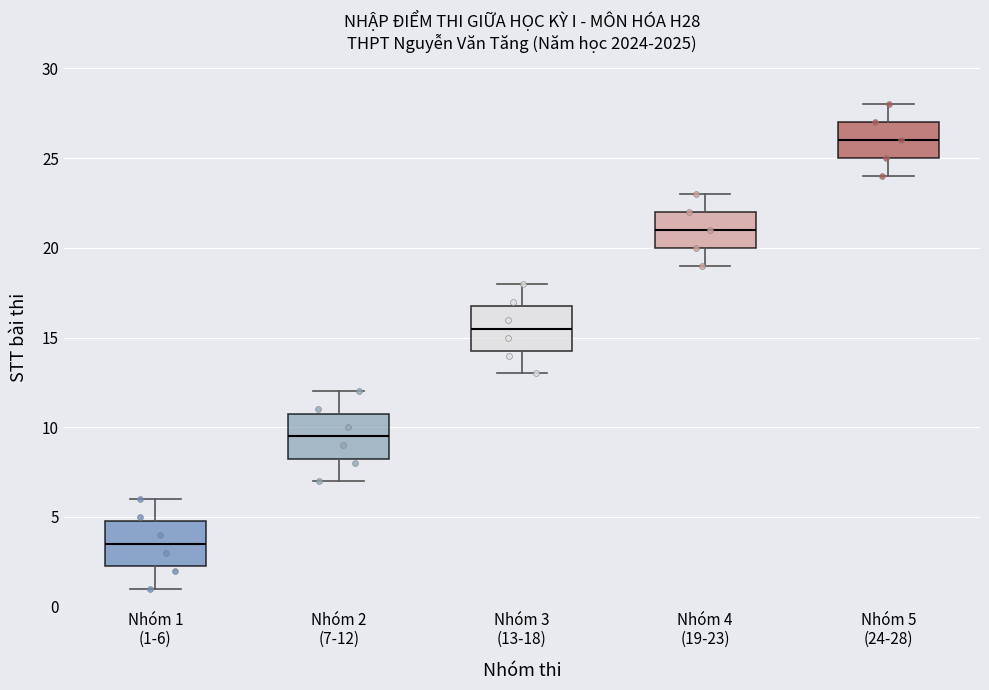

Which box's median line is the lowest?

Nhóm 1 (1-6)